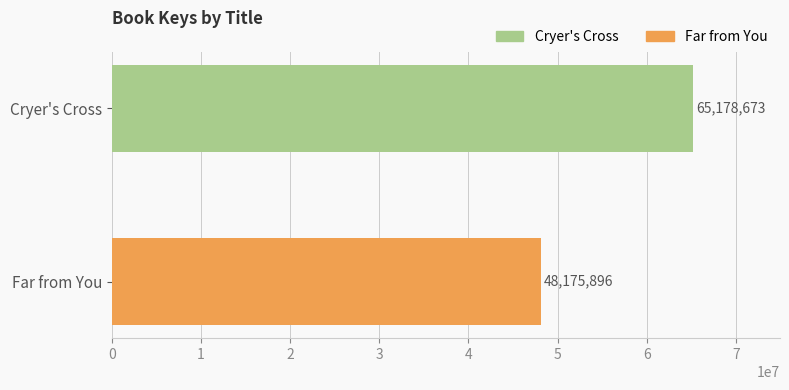

What is the sum of the values at Far from You and Cryer's Cross?

113354569